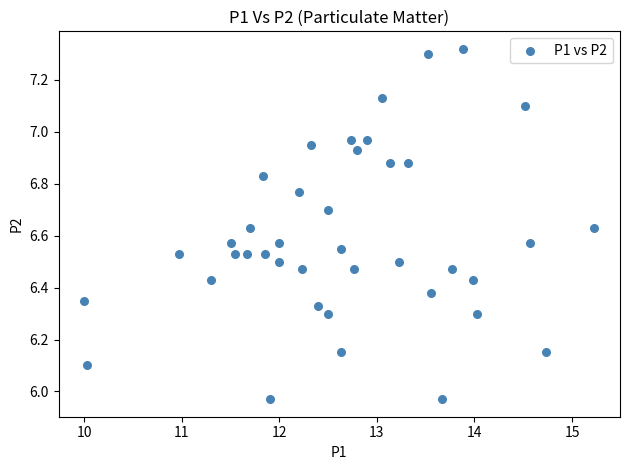

What is the range of X values (max minus min)?

5.2